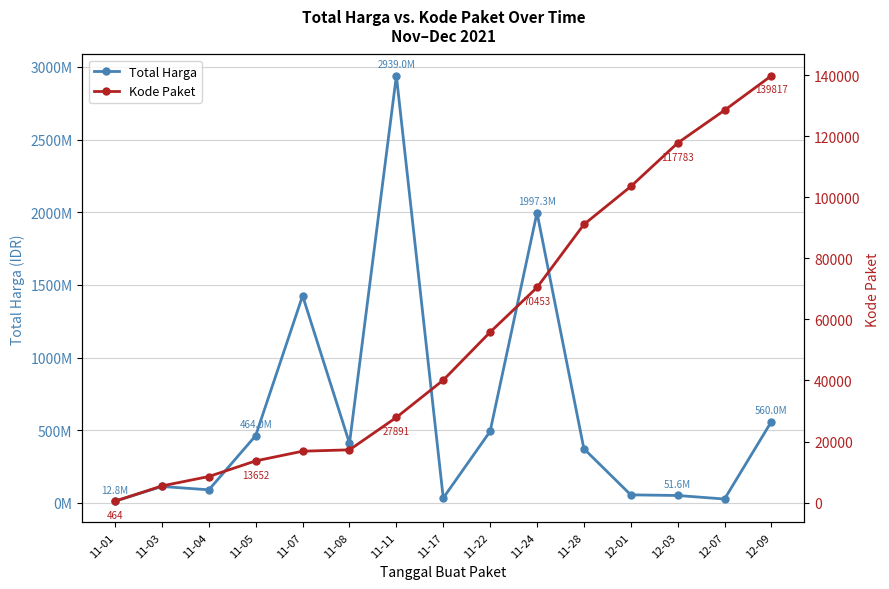

Is it true that Total Harga equals 90672075 at 11-04?

True